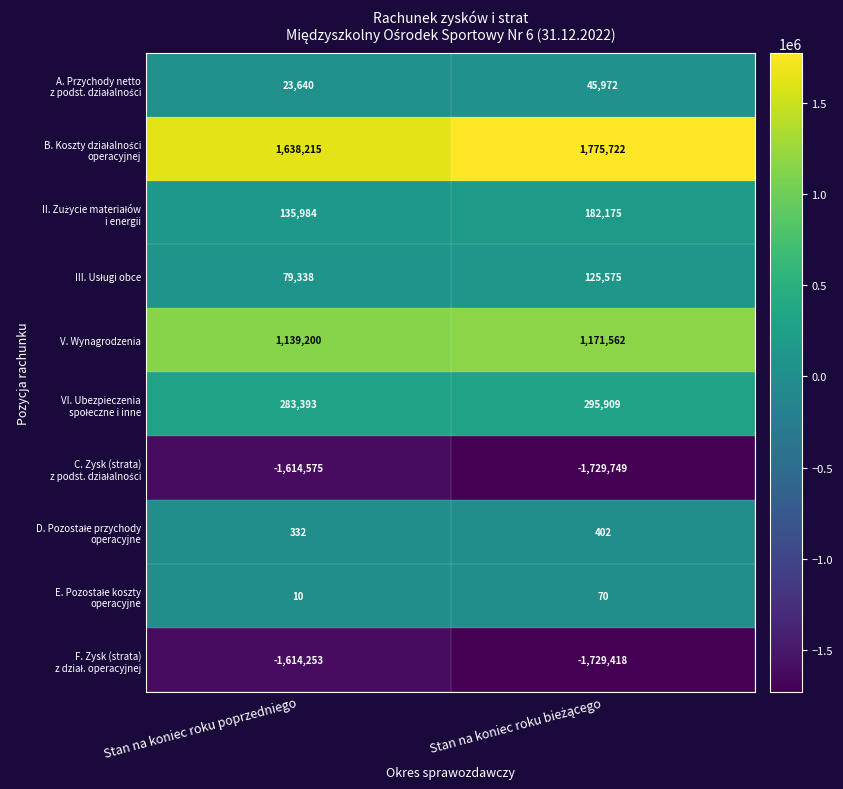

At how many categories does at least one series exceed 1748607?

1